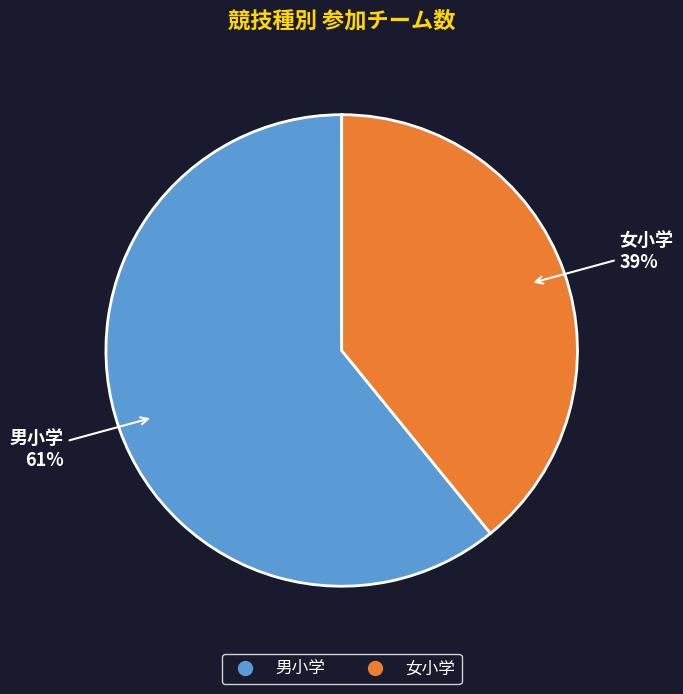

Which slice represents more than half of the pie?

男小学